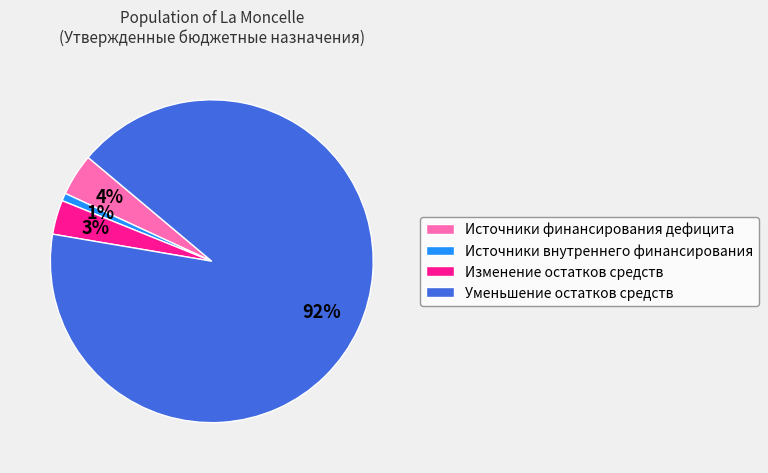

Between Источники финансирования дефицита and Изменение остатков средств, which is larger?

Источники финансирования дефицита